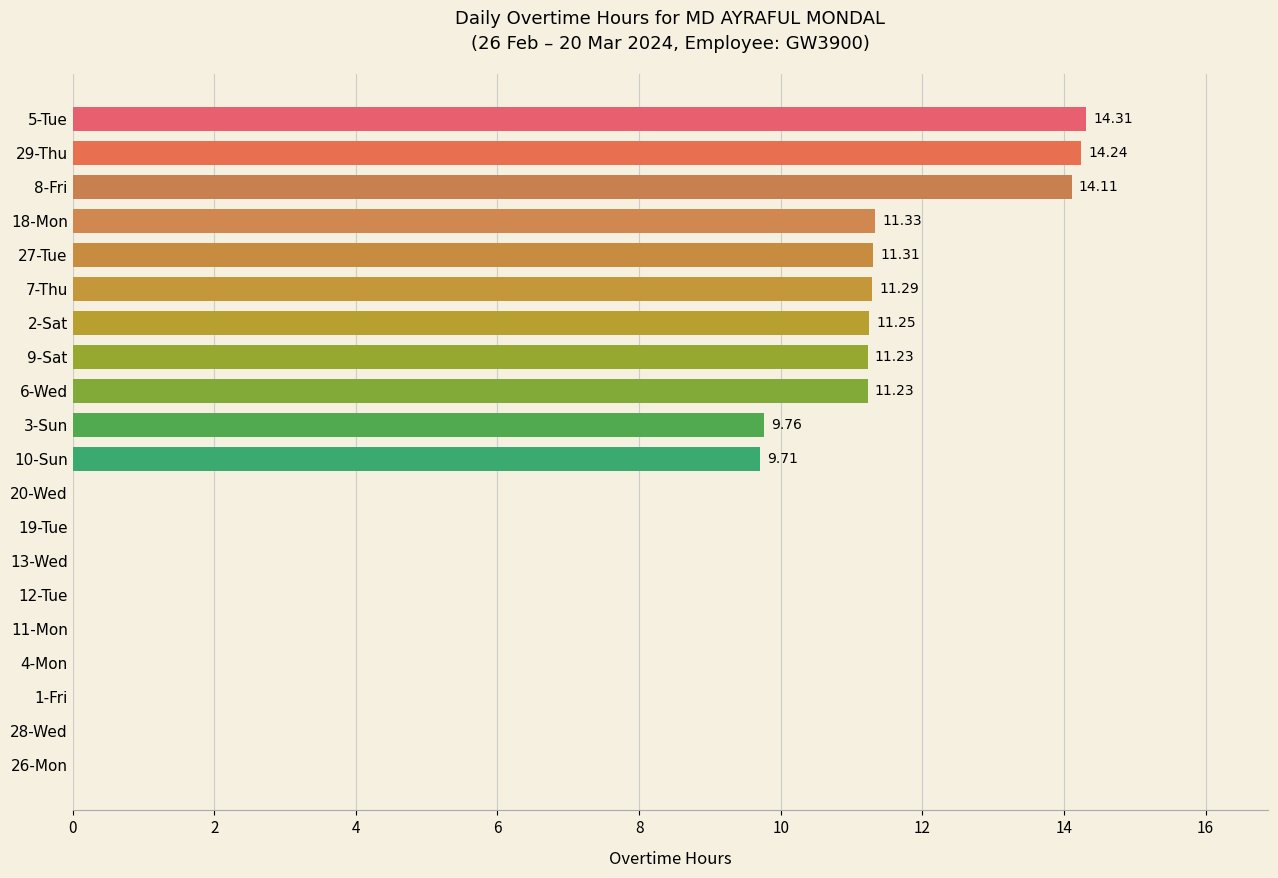

What is the change in value from 20-Wed to 29-Thu?

+14.2